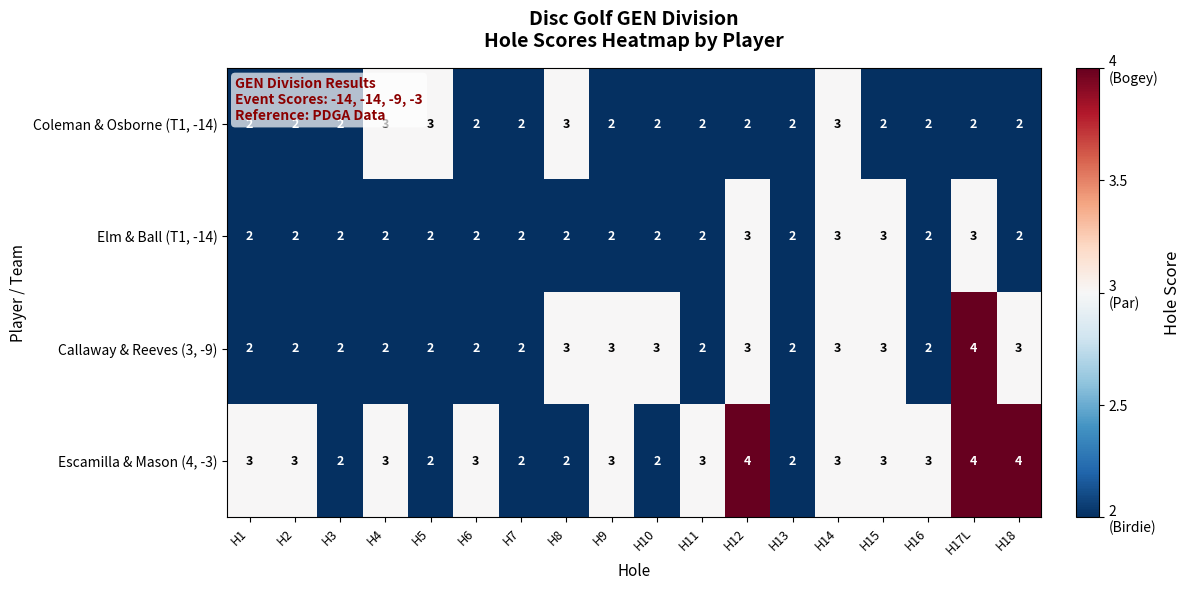

Is the value of Escamilla & Mason (4, -3) at H1 greater than the value of Callaway & Reeves (3, -9) at H3?

Yes